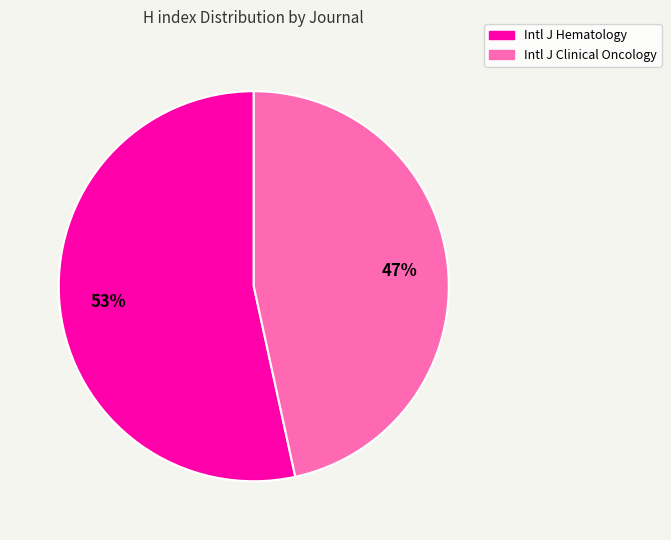

Is there any slice that represents more than half of the pie?

Yes